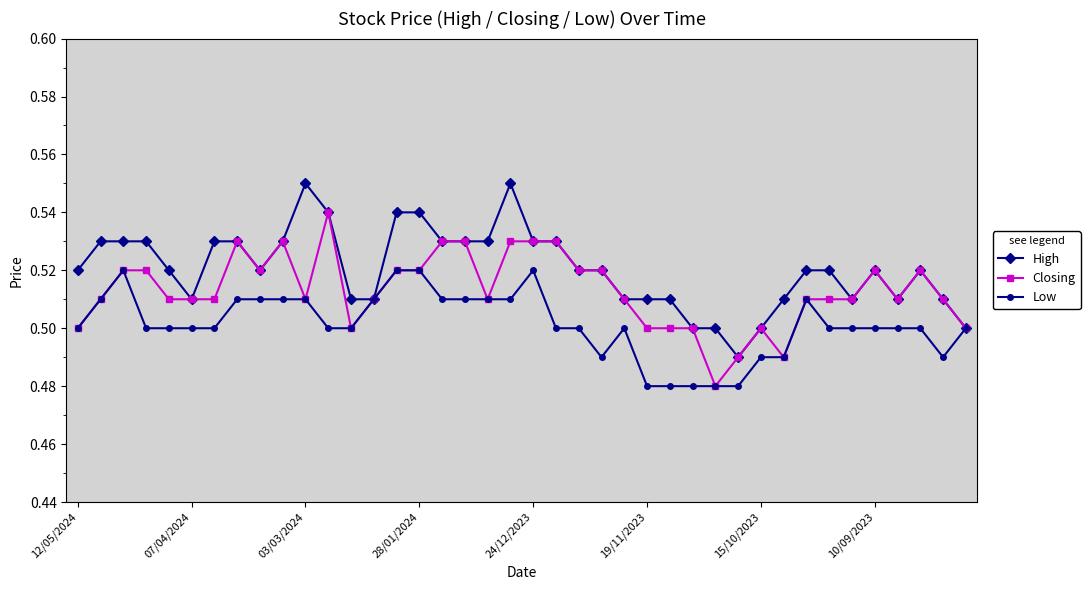

Rank the series by their maximum value, from lowest to highest.

Low, Closing, High